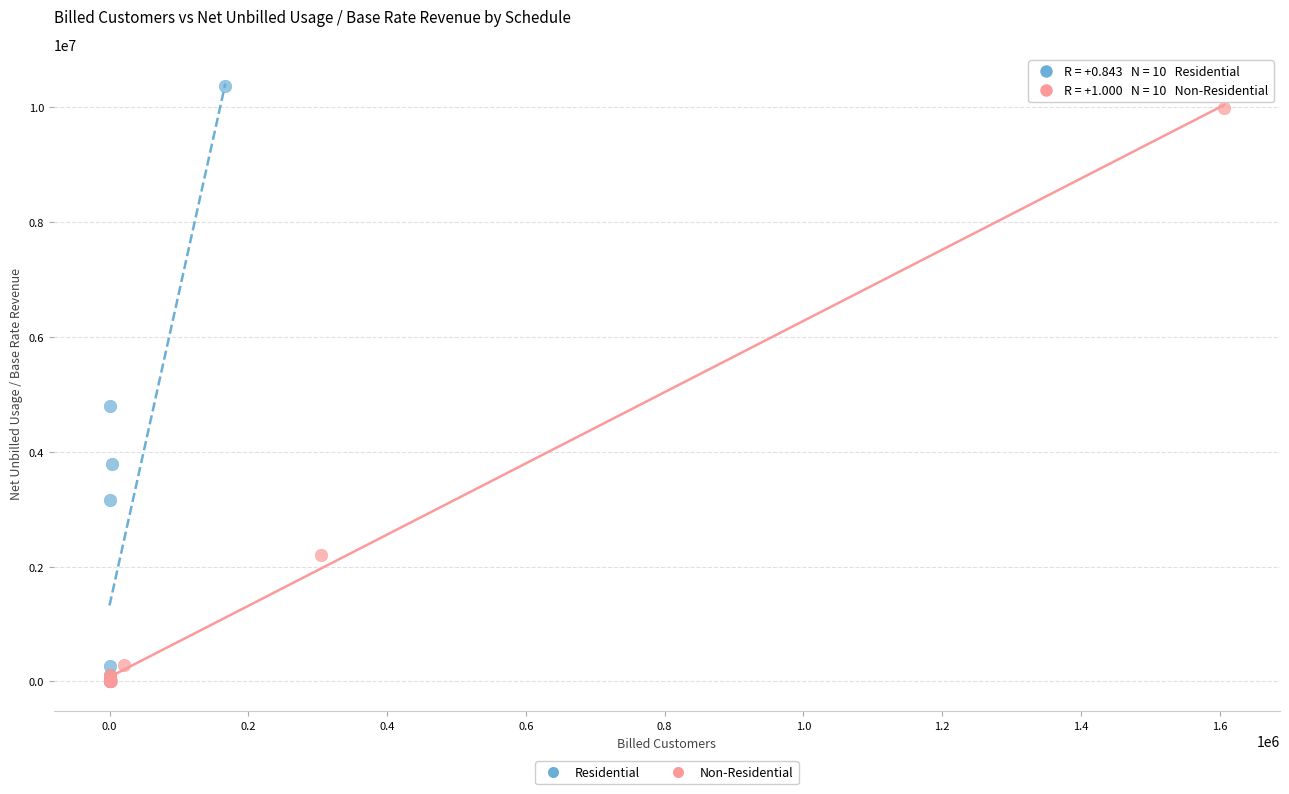

Which series has the widest spread of Y values?

Residential